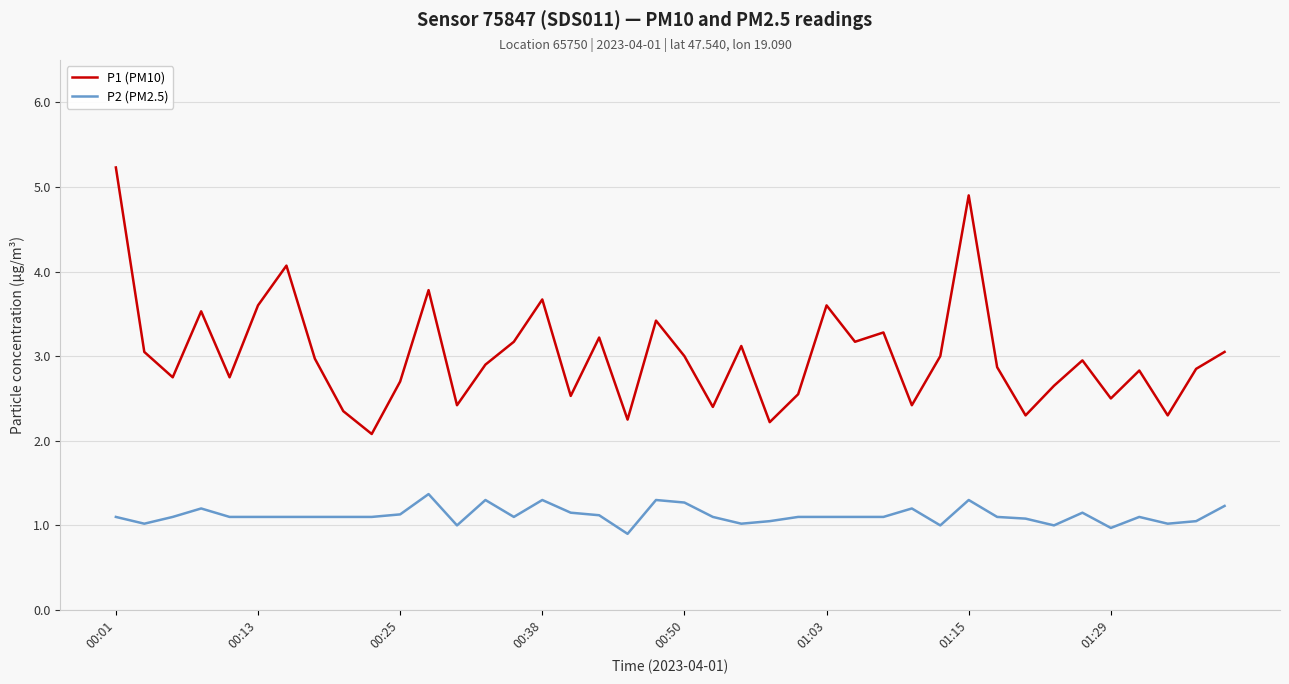

What is the difference between the maximum and second lowest values in the P2 (PM2.5) series?

0.4